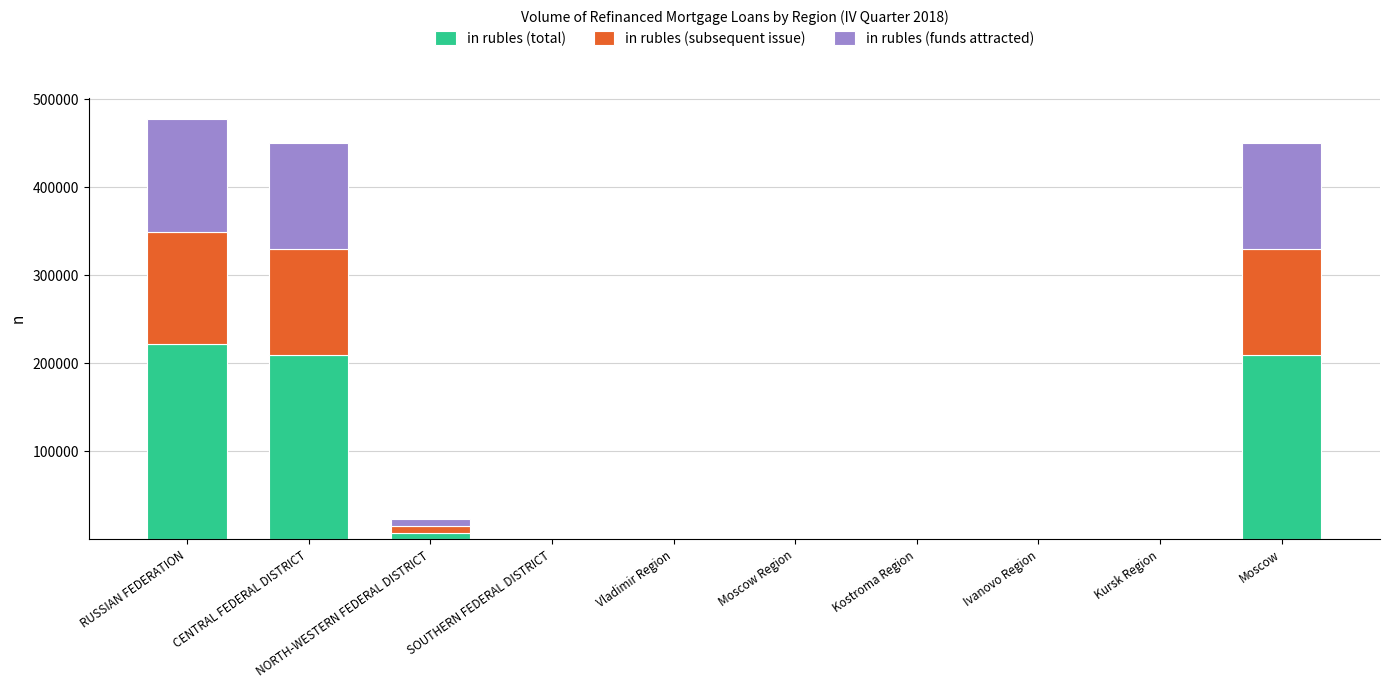

At which label does in rubles (total) reach its peak?

RUSSIAN FEDERATION